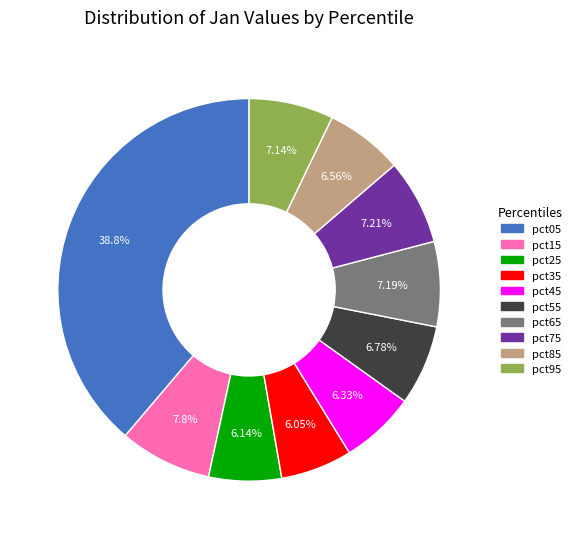

Combined, do pct65 and pct25 account for over 50%?

No